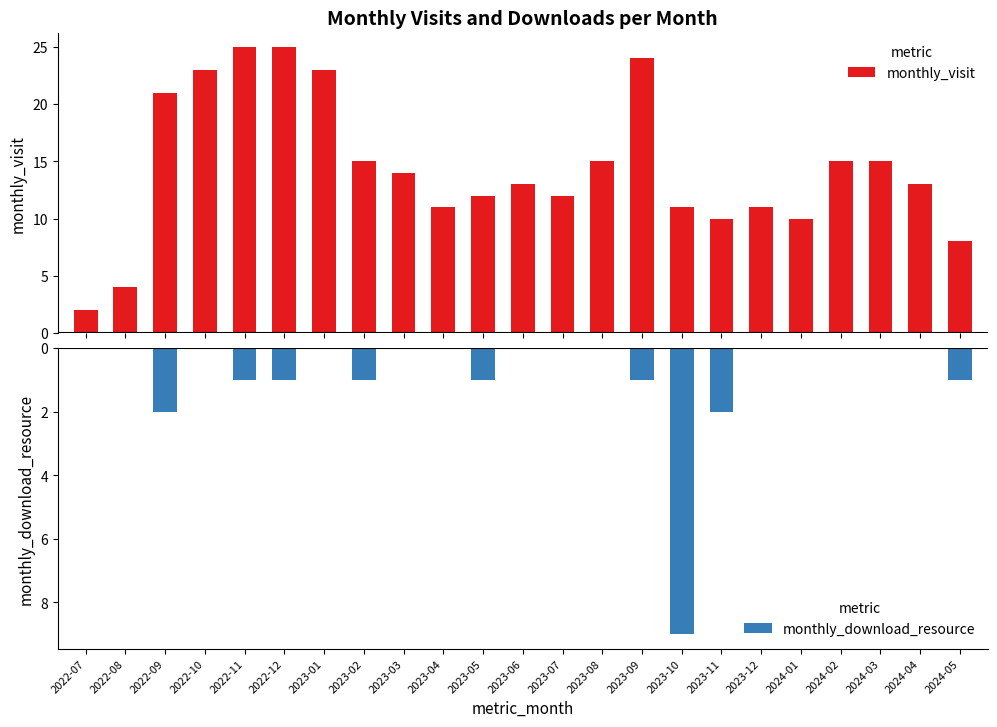

What is the lowest value of the monthly_visit series?

2